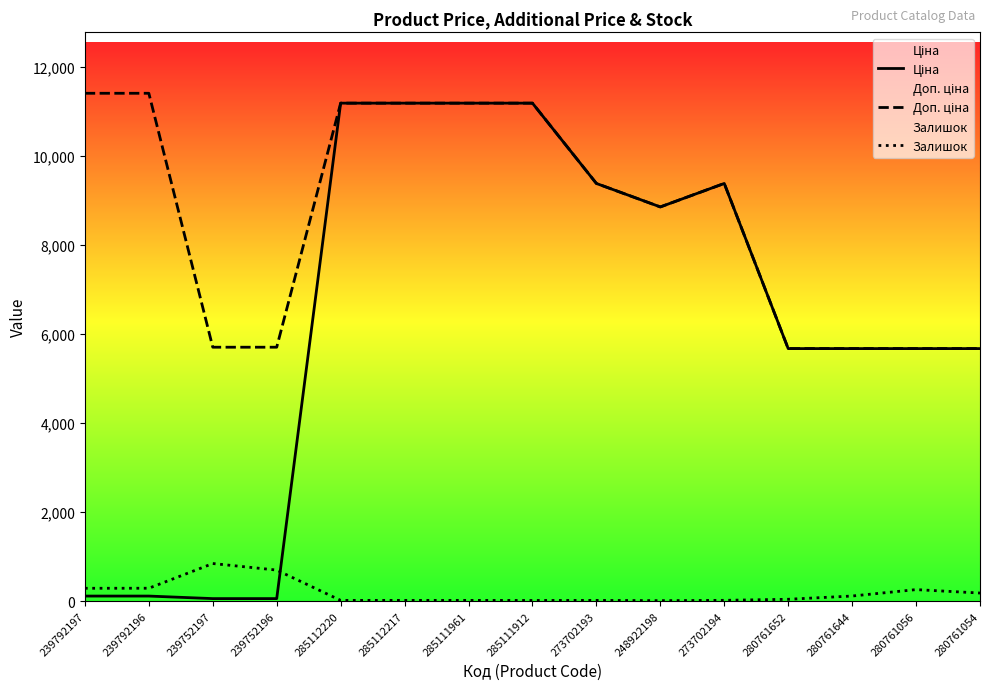

Rank the categories by Ціна value from highest to lowest.

285112220, 285112217, 285111961, 285111912, 273702193, 273702194, 248922198, 280761652, 280761644, 280761056, 280761054, 239792197, 239792196, 239752197, 239752196